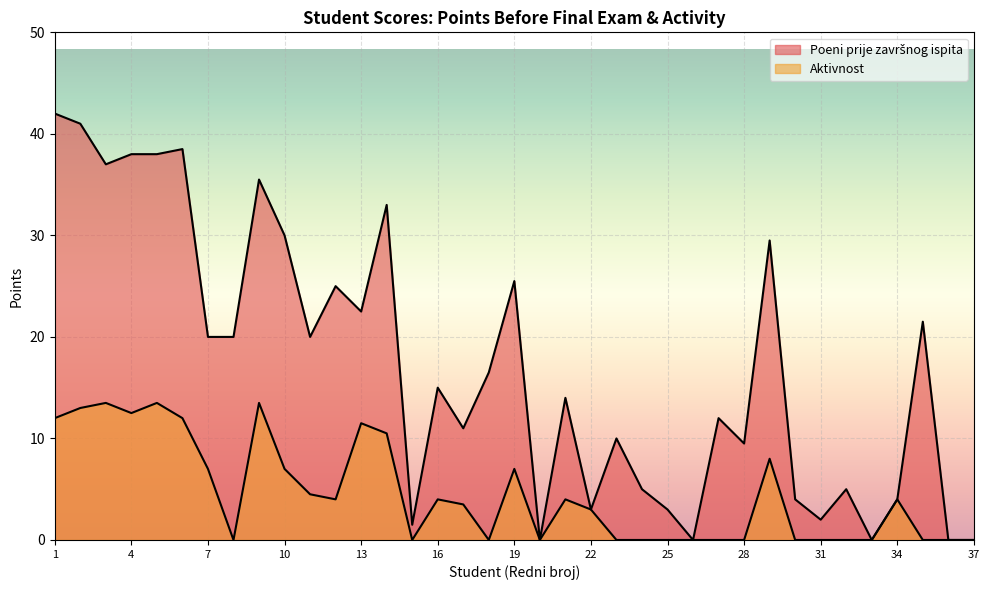

How many distinct data groups are displayed?

2